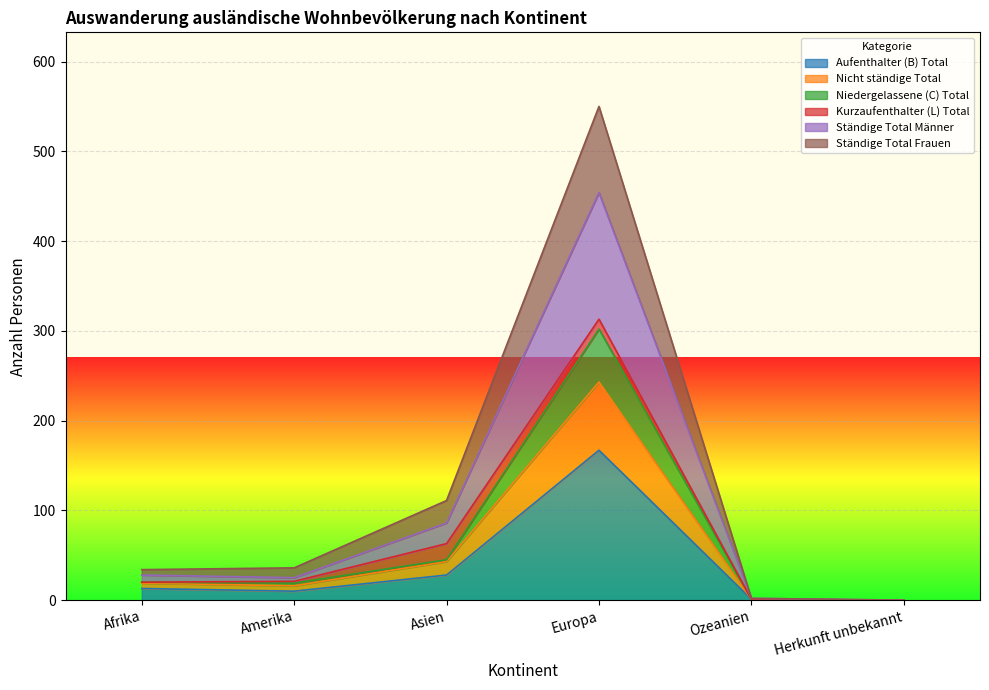

At which category is the sum across all series the highest?

Europa